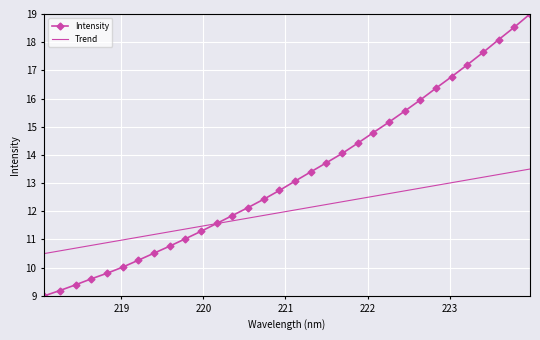

Reading left to right, transcribe all the data shown in this chart.

Intensity: 9.0	9.2	9.4	9.6	9.8	10.0	10.3	10.5	10.8	11.0	11.3	11.6	11.9	12.1	12.4	12.7	13.1	13.4	13.7	14.1	14.4	14.8	15.2	15.6	16.0	16.4	16.8	17.2	17.6	18.1	18.5	19.0
Trend: 10.5	10.6	10.7	10.8	10.9	11.0	11.1	11.2	11.3	11.4	11.5	11.6	11.7	11.8	11.9	12.0	12.0	12.1	12.2	12.3	12.4	12.5	12.6	12.7	12.8	12.9	13.0	13.1	13.2	13.3	13.4	13.5